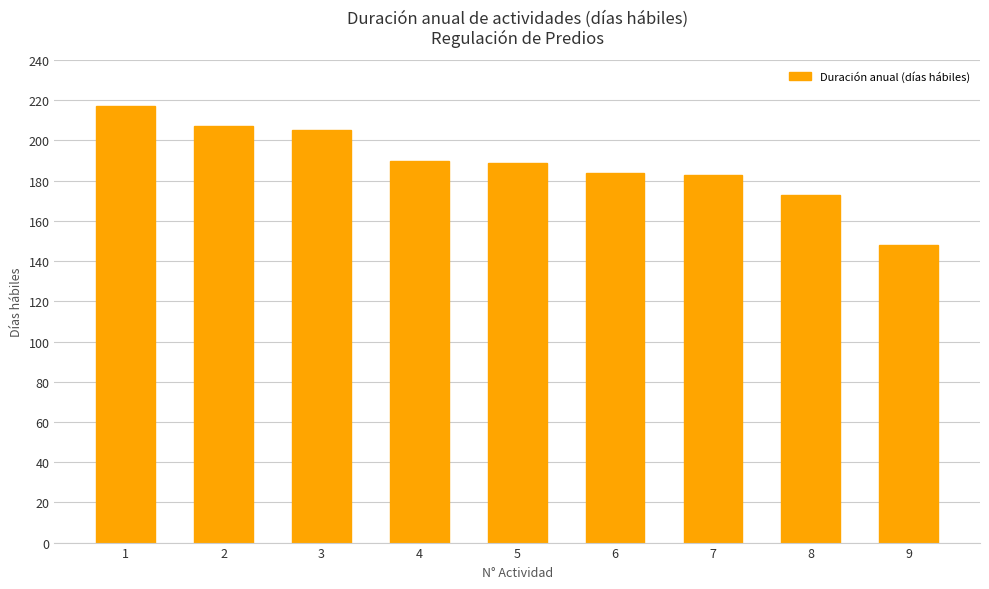

How many bars are there in total?

9